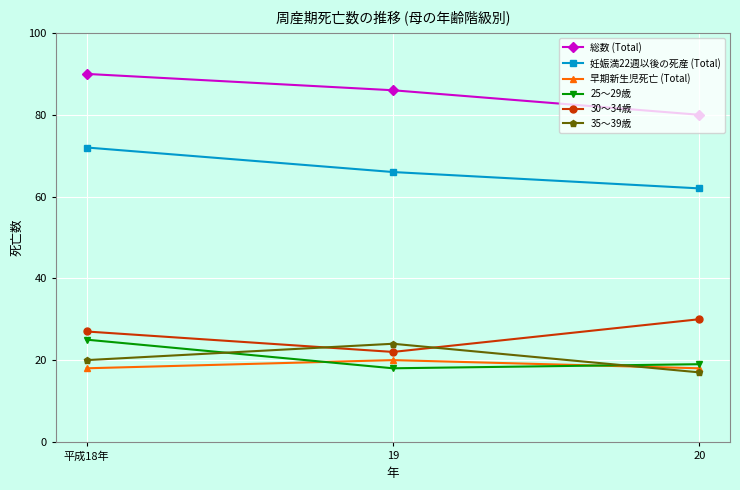

Reading left to right, what are all the values shown in this chart?

総数 (Total): 平成18年=90	19=86	20=80
妊娠満22週以後の死産 (Total): 平成18年=72	19=66	20=62
早期新生児死亡 (Total): 平成18年=18	19=20	20=18
25～29歳: 平成18年=25	19=18	20=19
30～34歳: 平成18年=27	19=22	20=30
35～39歳: 平成18年=20	19=24	20=17